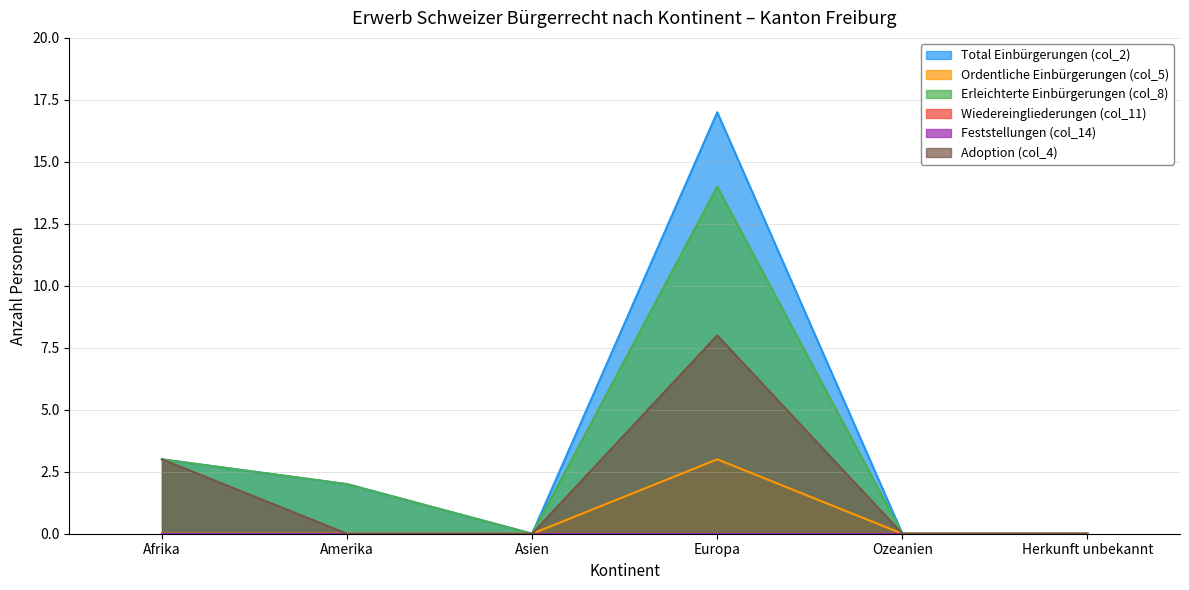

True or false: Total Einbürgerungen (col_2) has a value of 29 at Europa.

False